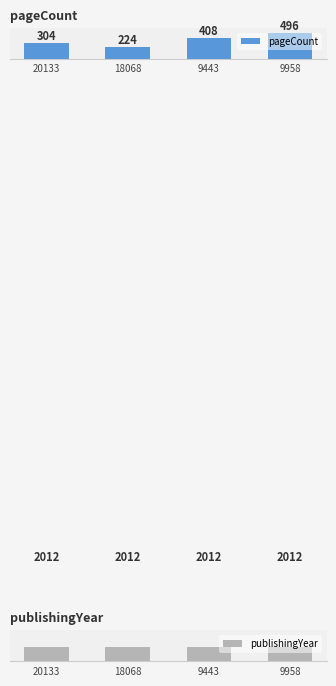

Reading right to left, list all the values displayed in this chart.

pageCount: 496	408	224	304
publishingYear: 2012	2012	2012	2012